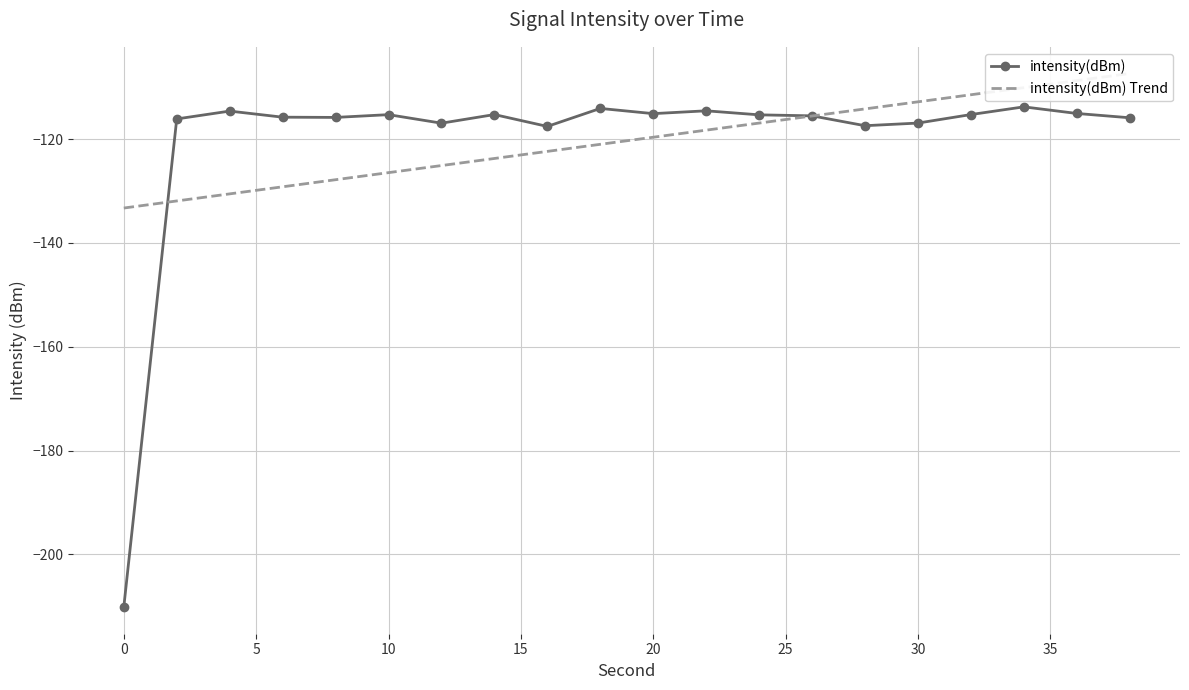

True or false: intensity(dBm) has more than 0 points higher than both neighbors.

True